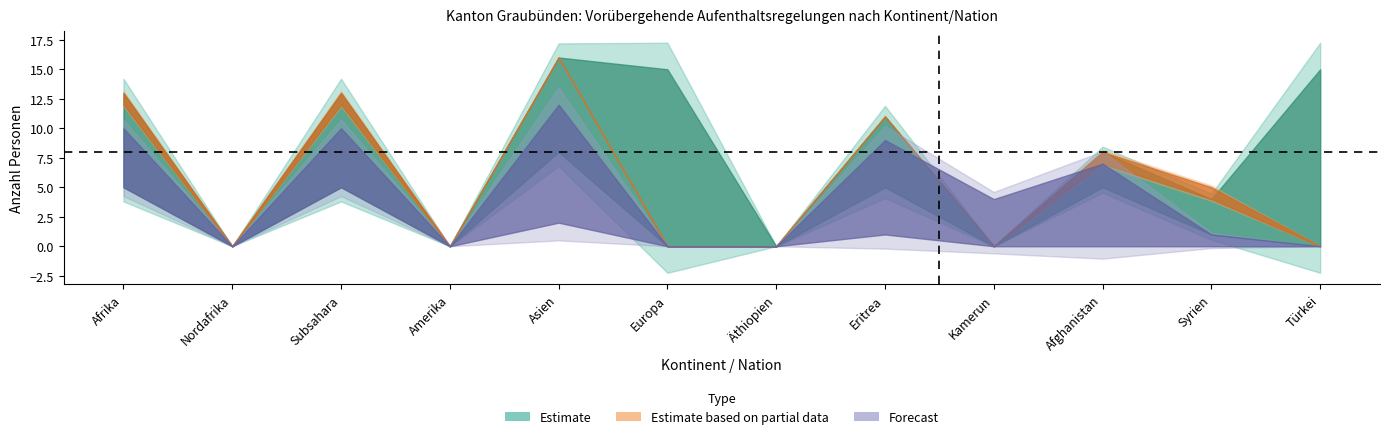

Does the chart display data point markers on the line(s)?

No